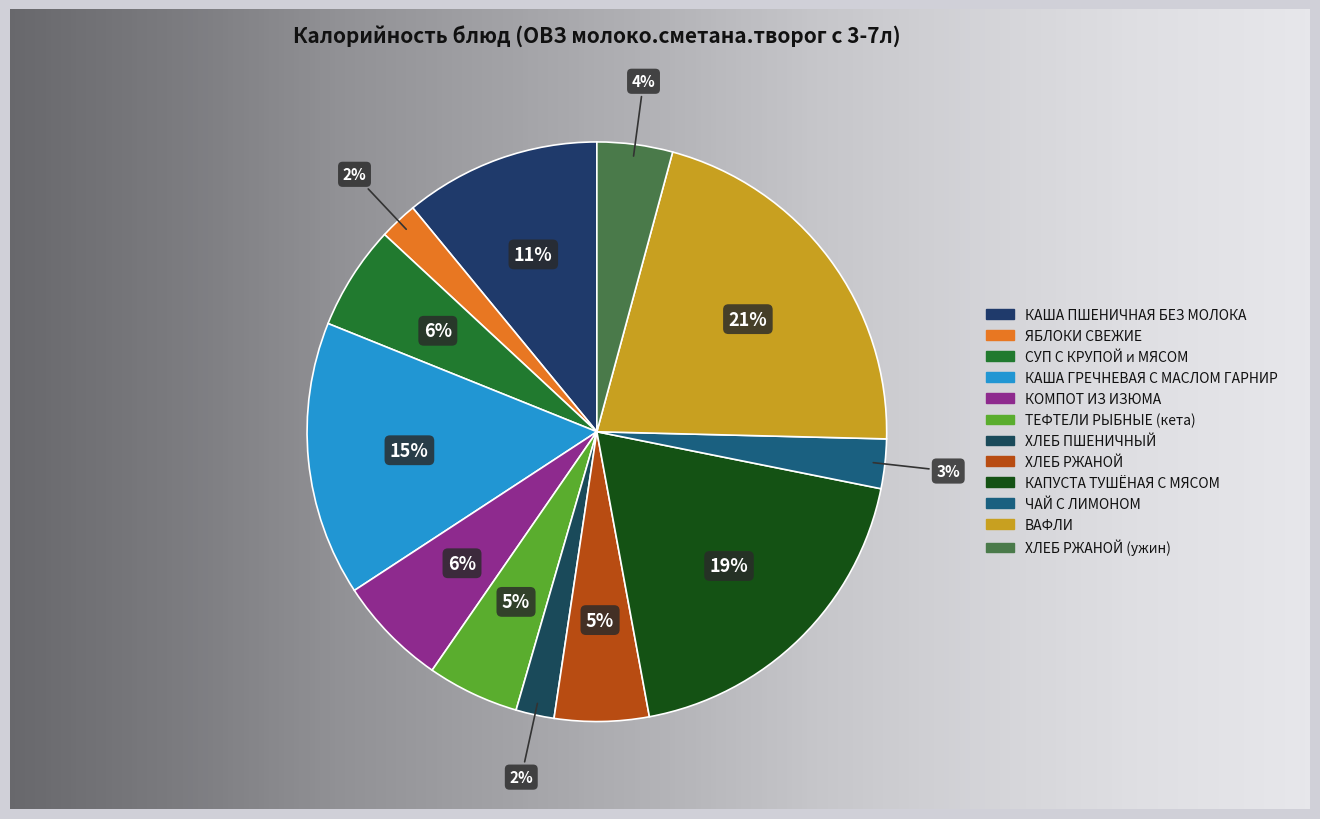

How many segments does this pie chart have?

12